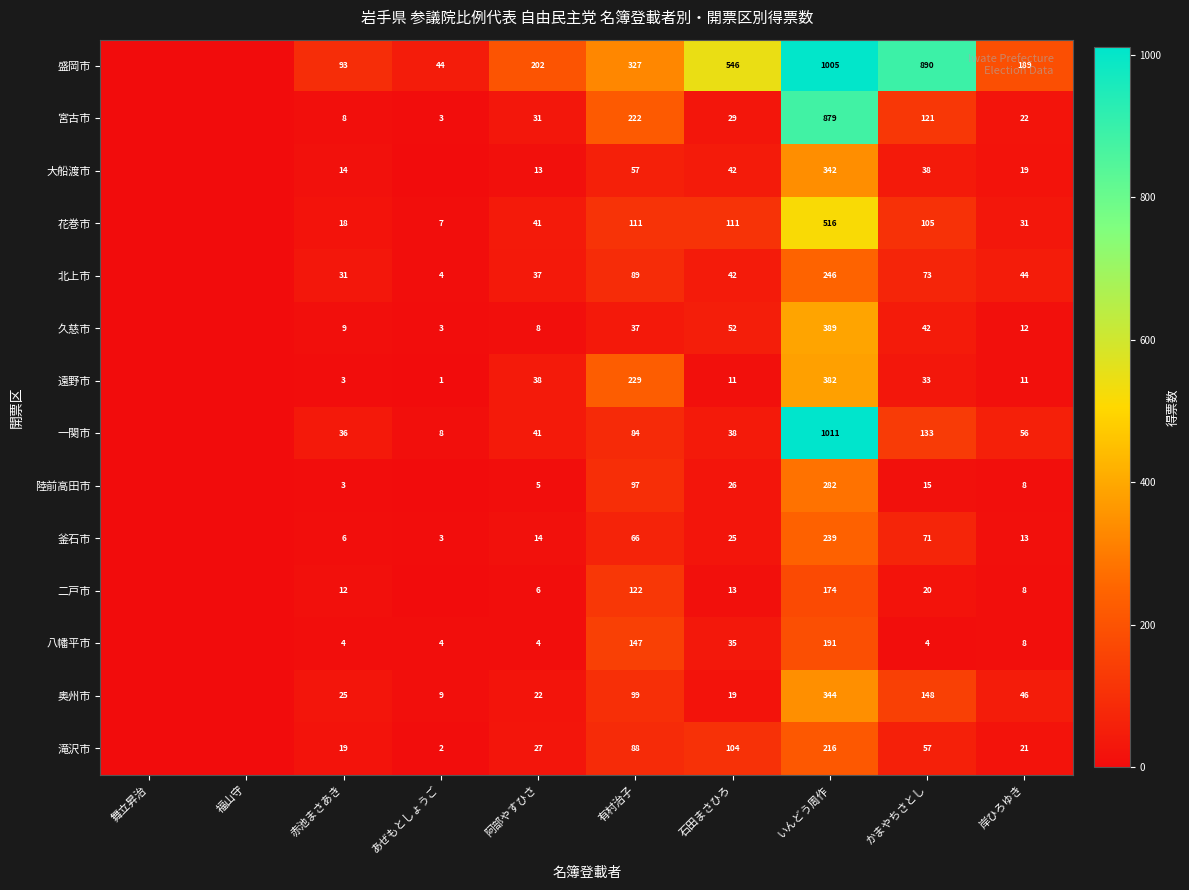

What is the difference between the 陸前高田市 values at 石田まさひろ and かまやちさとし?

11